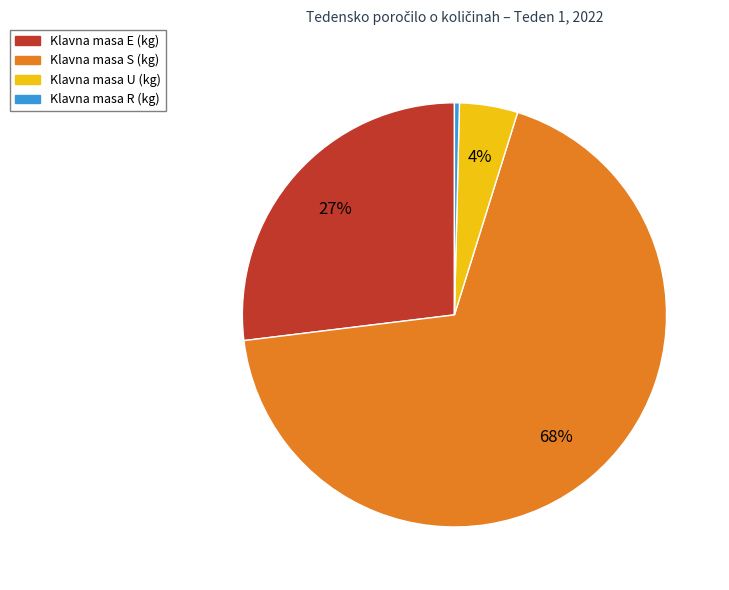

To the nearest percent, what percentage of the pie is Klavna masa U (kg)?

4%